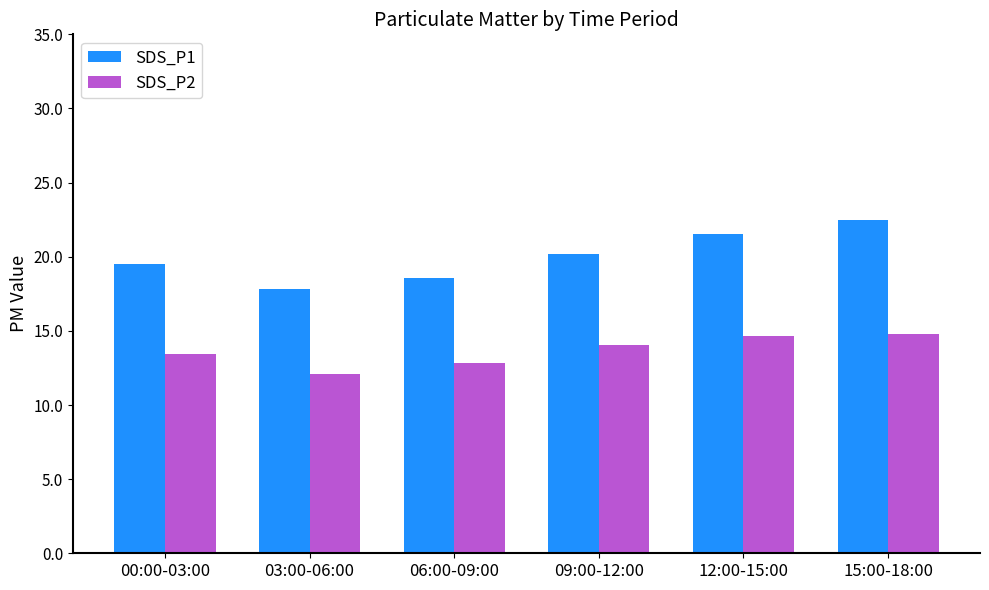

What is the average value of the SDS_P2 series?

13.6